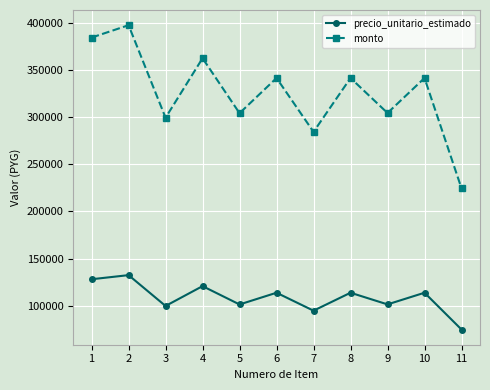

Rank the series by their maximum value, from lowest to highest.

precio_unitario_estimado, monto